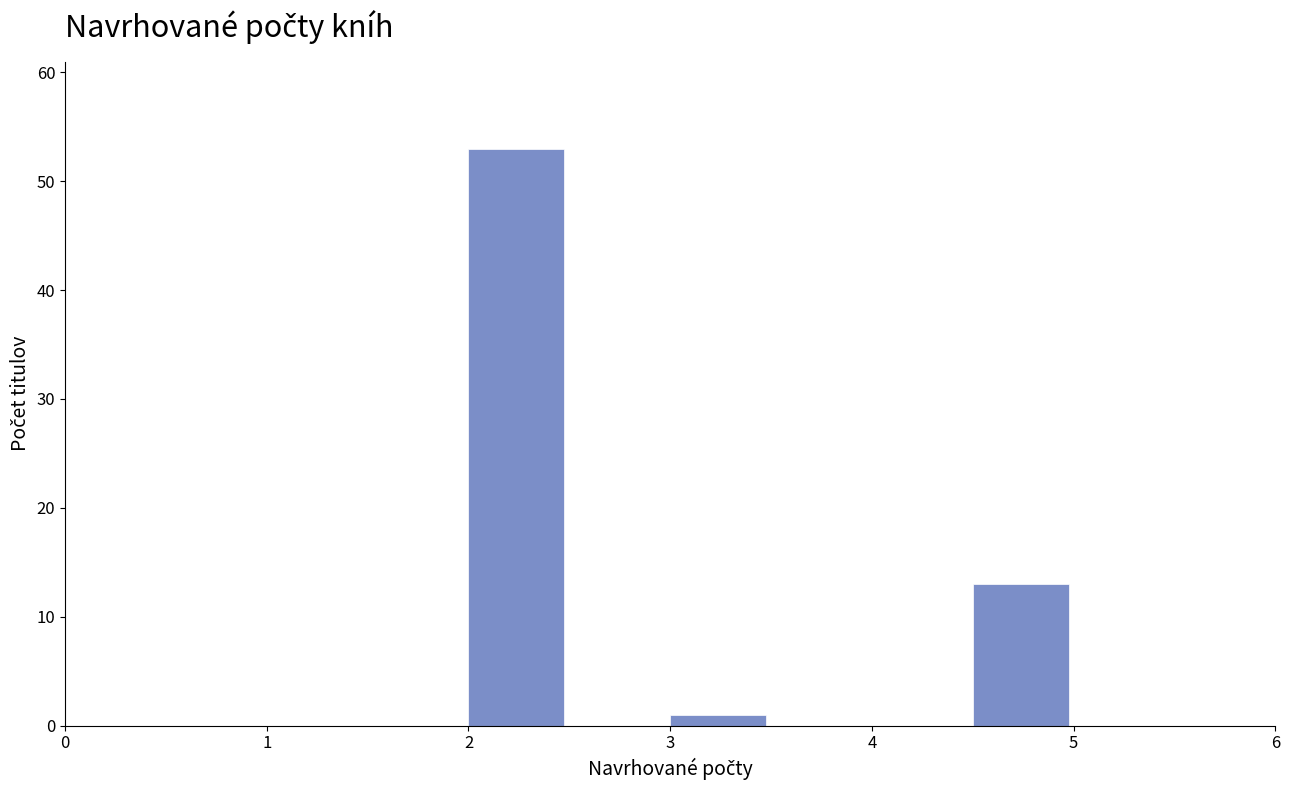

Reading left to right, list every bar in this chart as the range it spans on the x-axis followed by its height. The values are not printed on the chart, so give them approximately, as read against the axis.

2.0 to 2.5: 53
2.5 to 3.0: 0
3.0 to 3.5: 1
3.5 to 4.0: 0
4.0 to 4.5: 0
4.5 to 5.0: 13